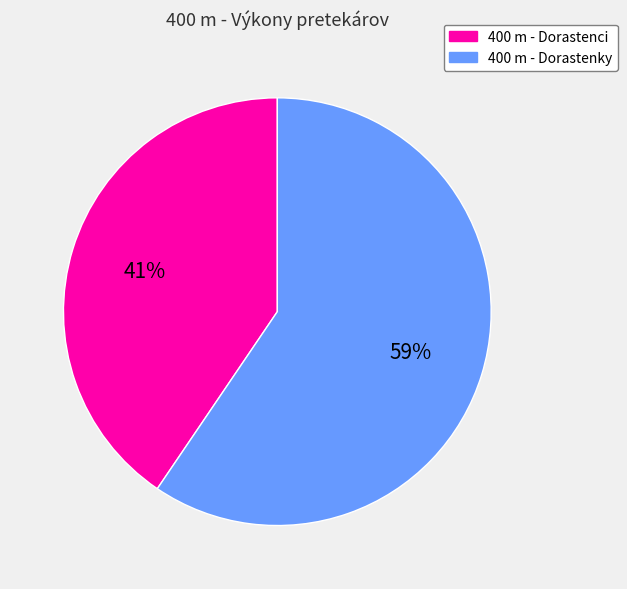

Rank the categories by value from lowest to highest.

400 m - Dorastenci, 400 m - Dorastenky